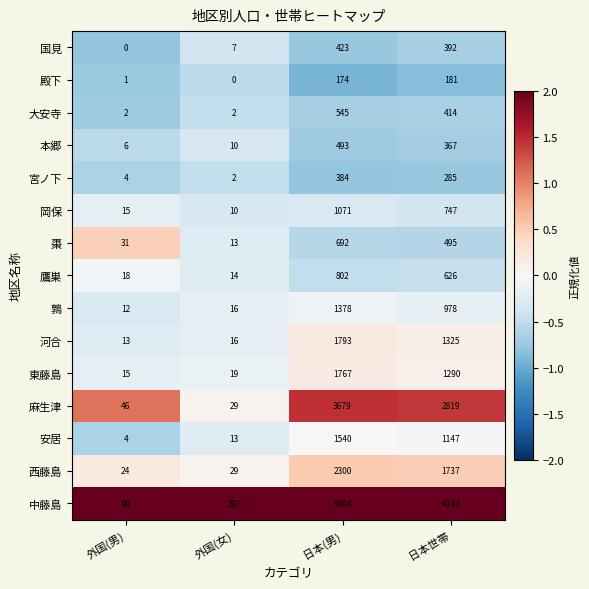

Which series changed the most between 外国(女) and 日本世帯?

中藤島